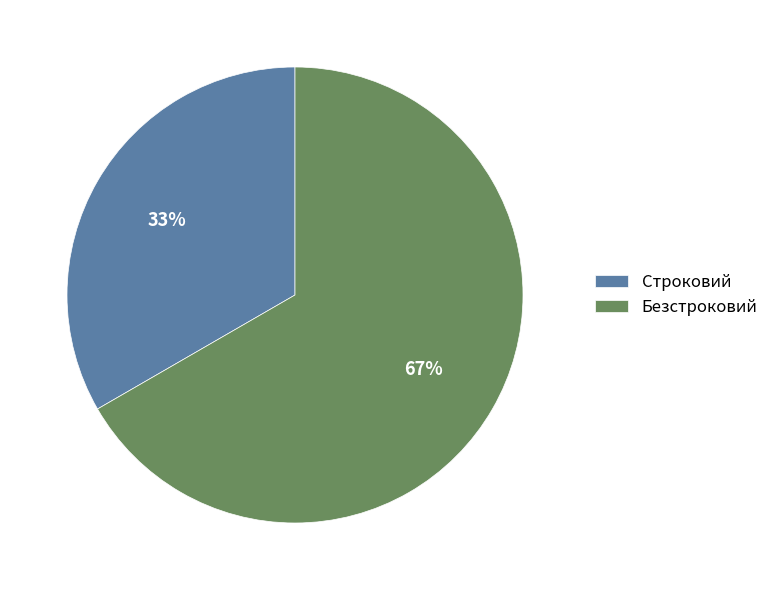

Which slice is the smallest?

Строковий